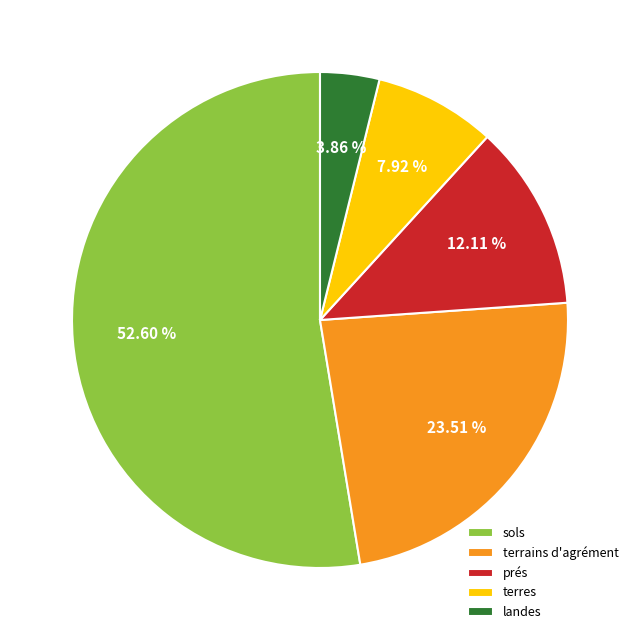

Count the number of slices in the pie.

5